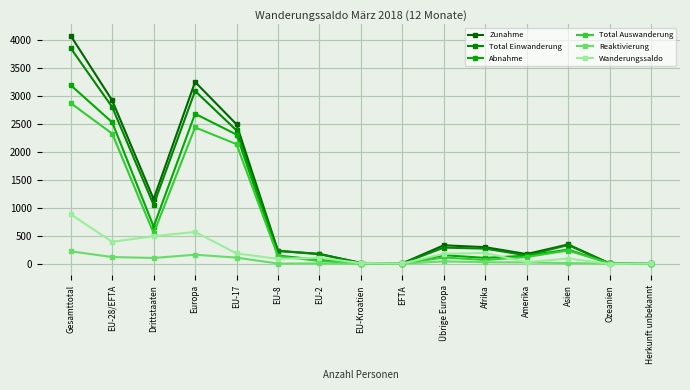

What is the label of the 1st point from the right?

Herkunft unbekannt